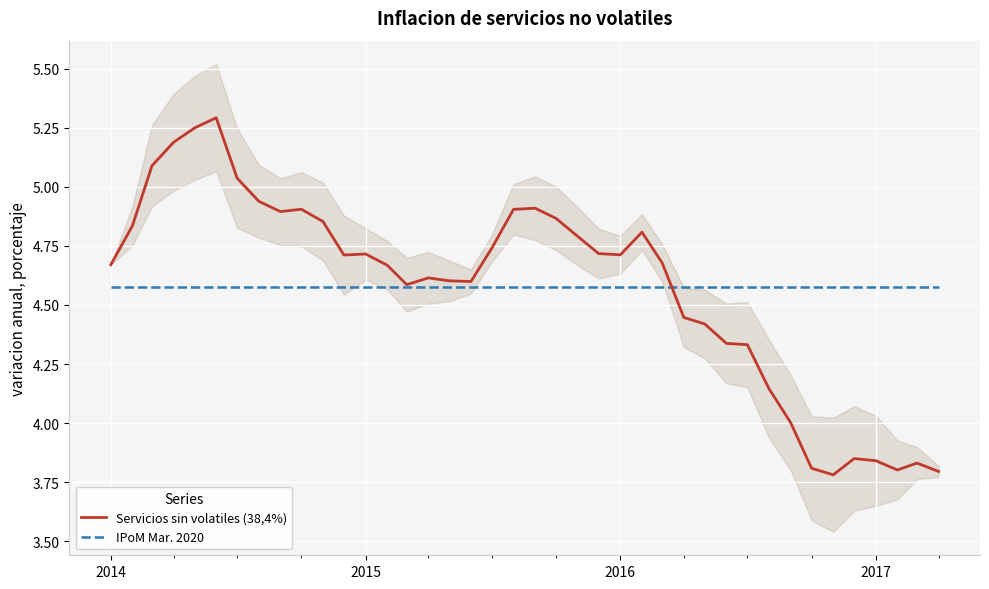

What is the difference between the maximum and minimum values in the Servicios sin volatiles (38,4%) series?

1.5